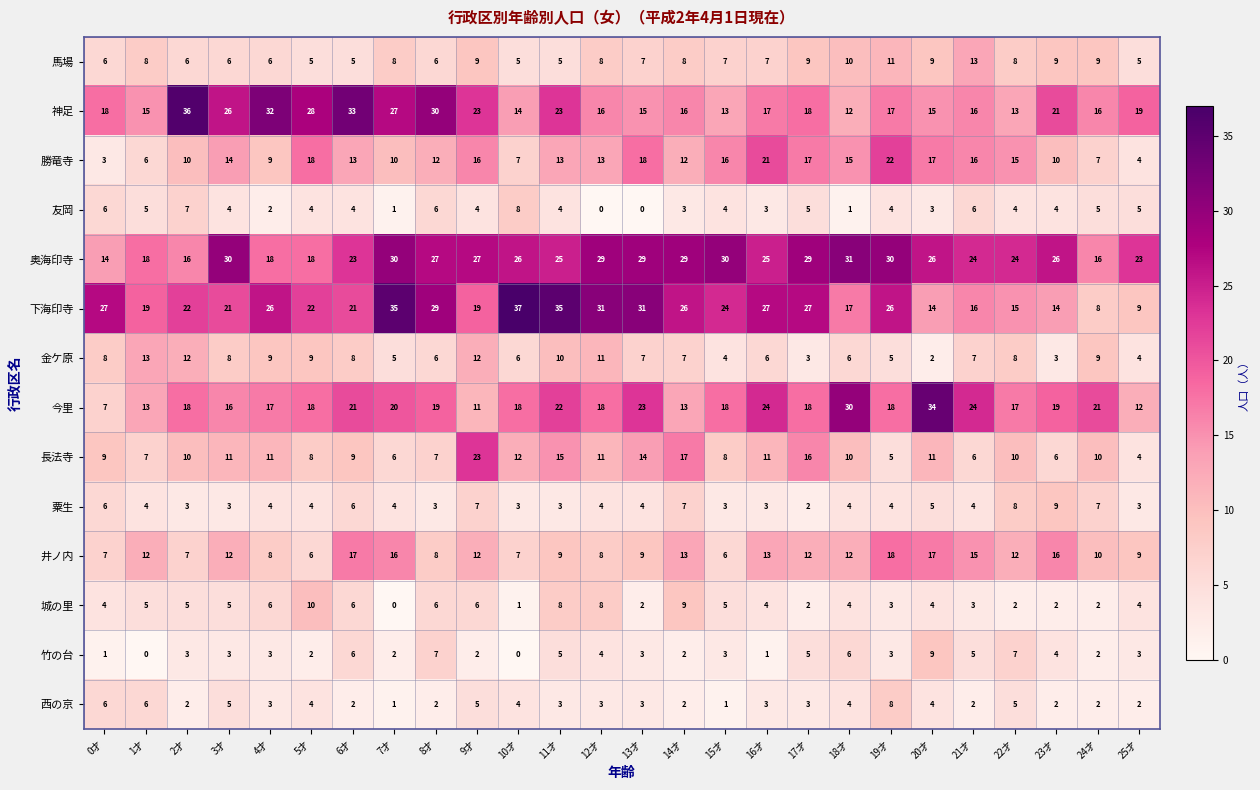

What is the difference between the highest and lowest values at 18才?

30